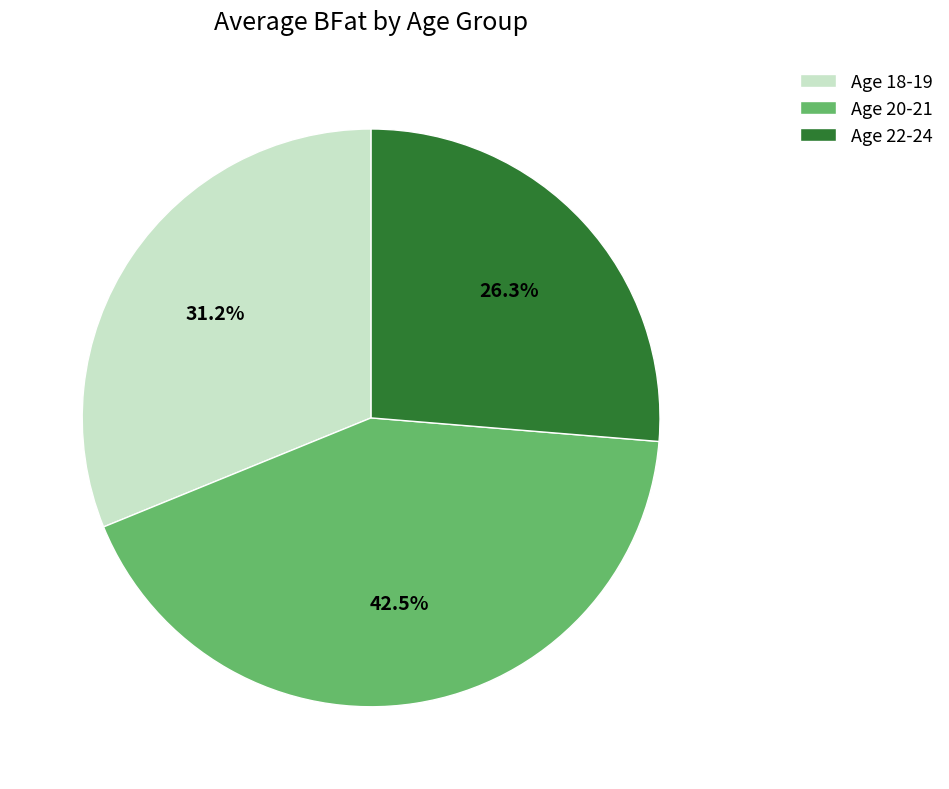

What is the smallest slice in the pie chart?

Age 22-24